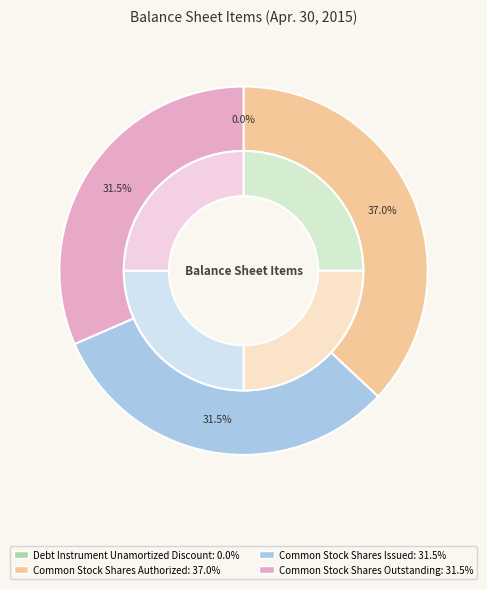

To the nearest percent, what is the average slice percentage?

25%